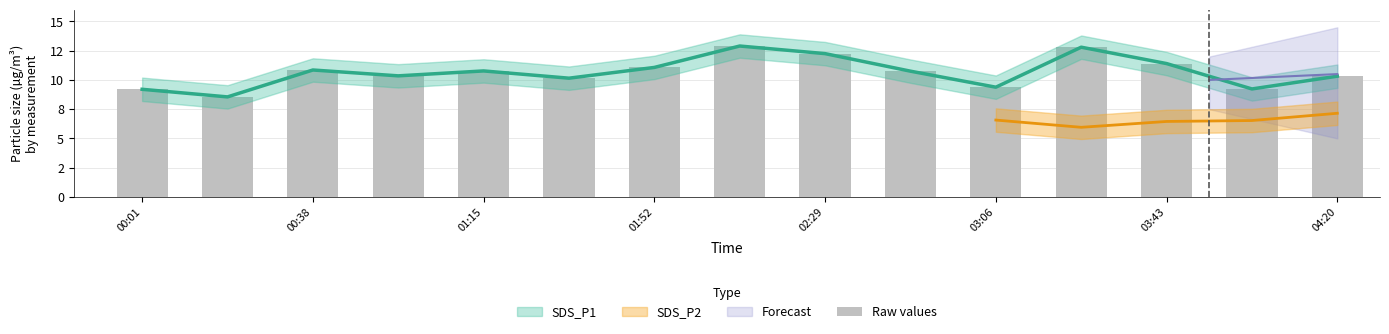

What is the average value?

10.7